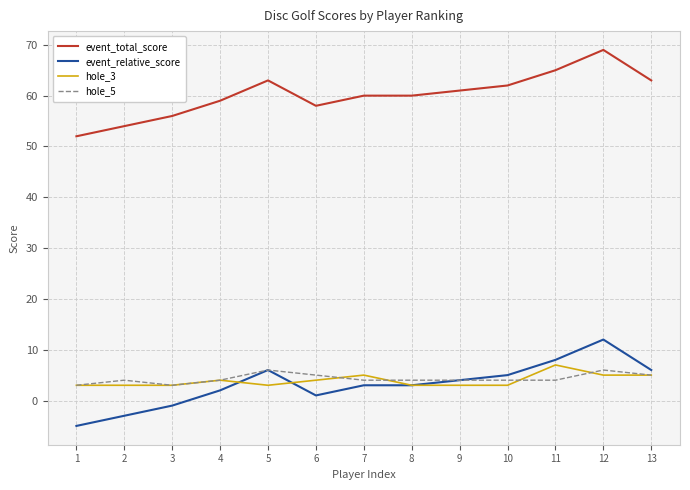

What is the average value of the hole_3 series?

4